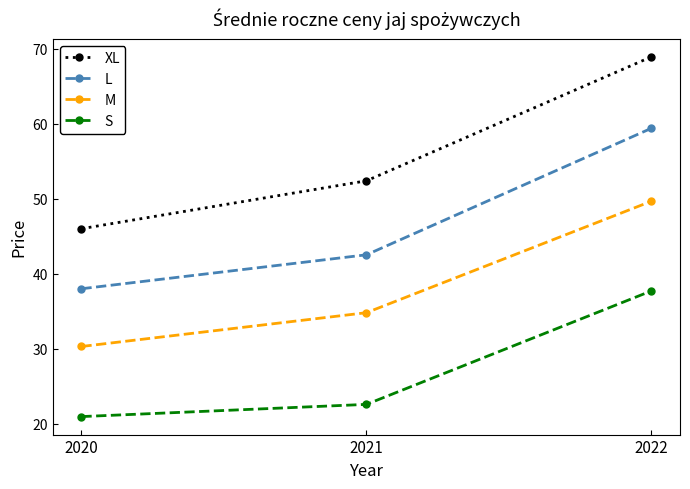

What are all the series names shown in the legend?

XL, L, M, S